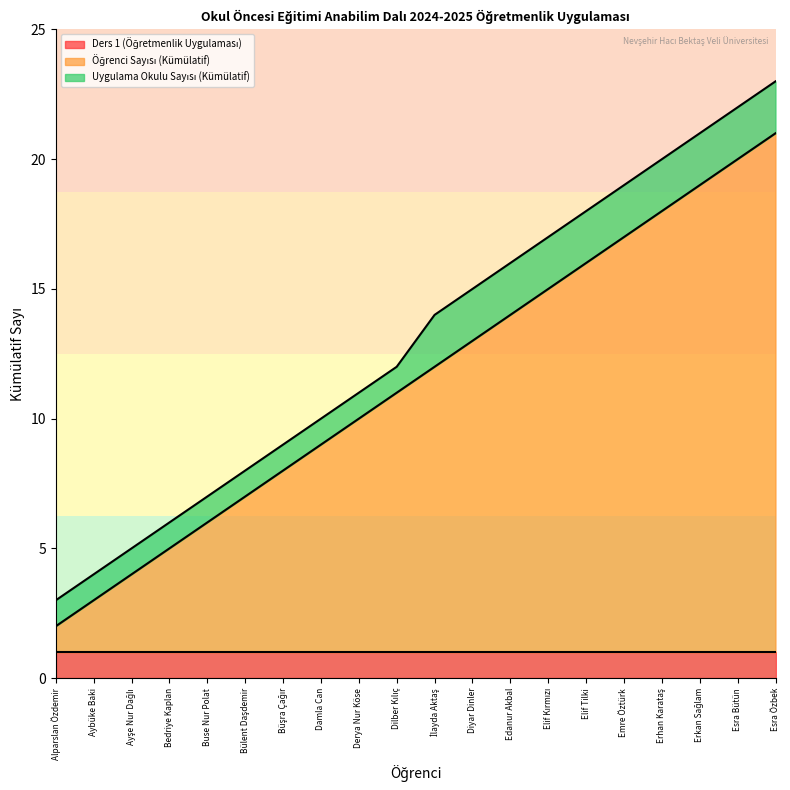

Rank the series by their maximum value, from lowest to highest.

Ders 1 (Öğretmenlik Uygulaması), Uygulama Okulu Sayısı (Kümülatif), Öğrenci Sayısı (Kümülatif)